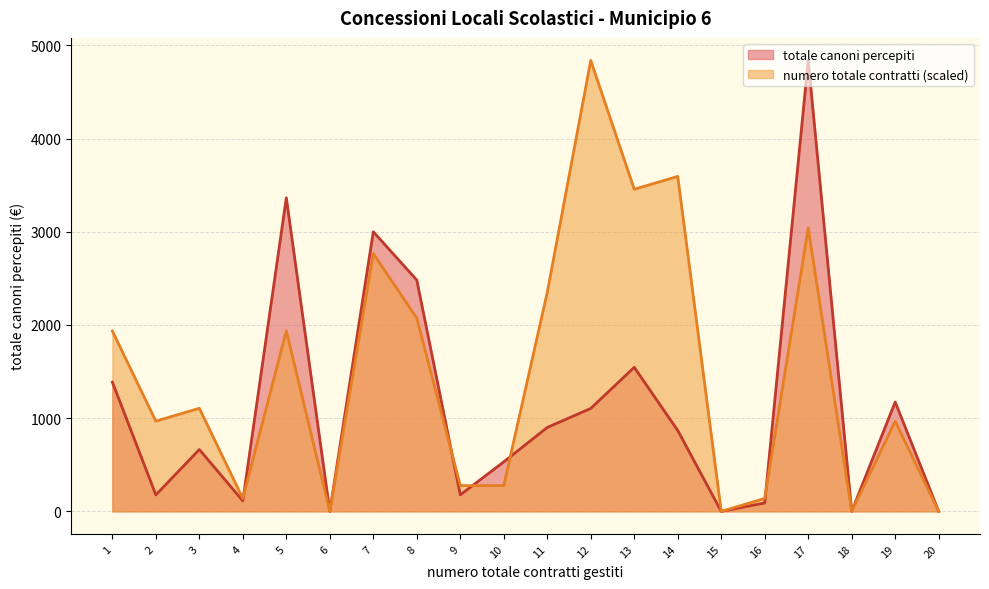

The value of totale canoni percepiti at 14 is 867.9. True or false?

True